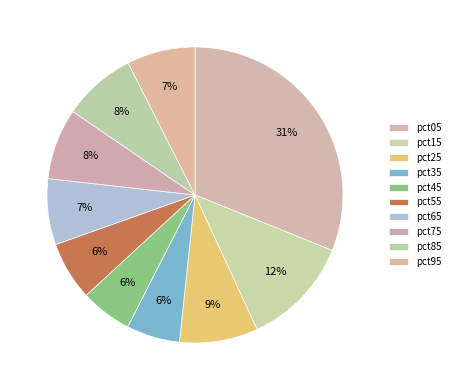

What is the total percentage of pct65 and pct35?

13.0%